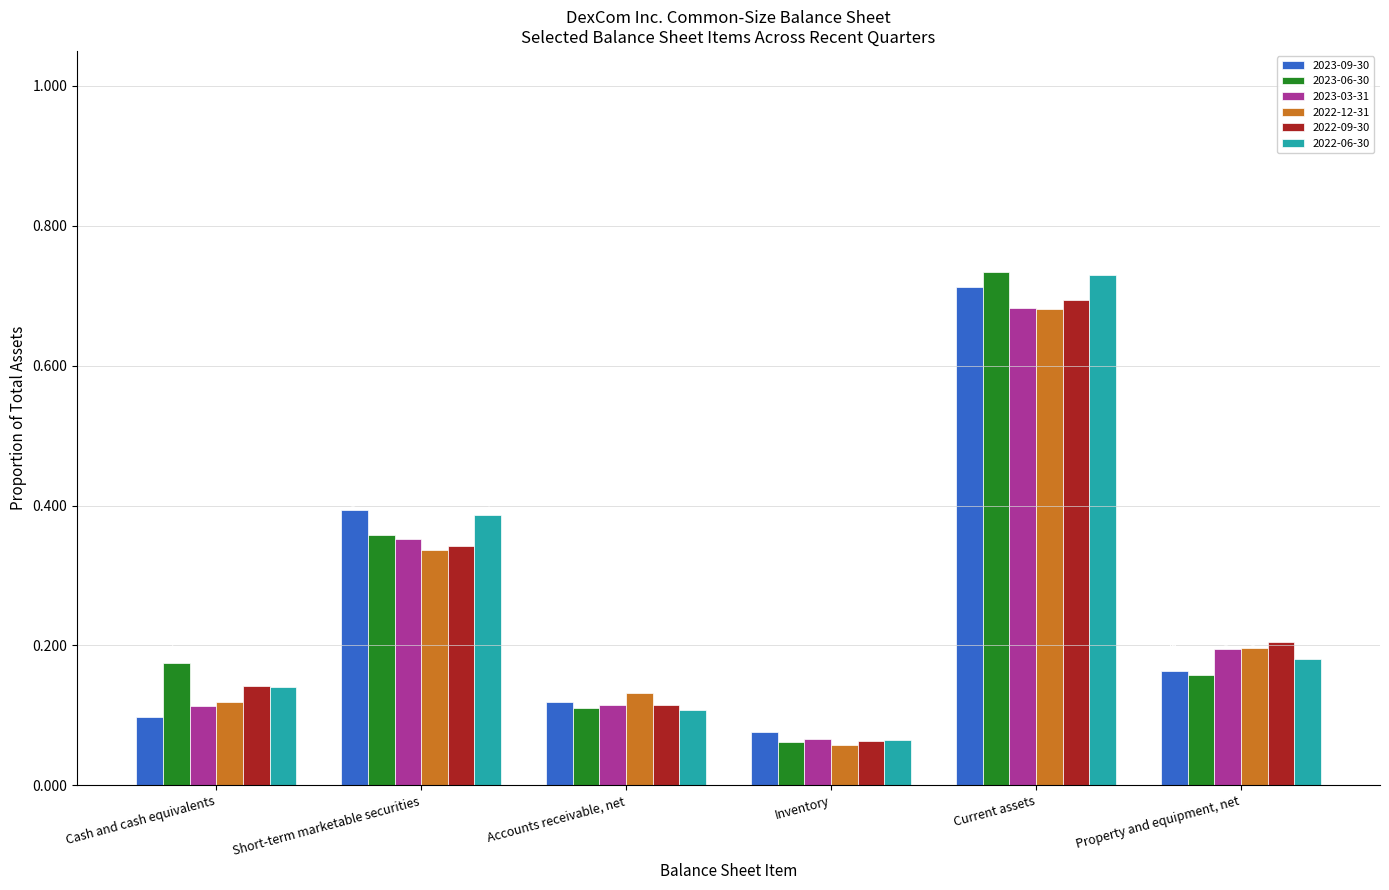

Which category has the highest value in the 2022-06-30 series?

Current assets